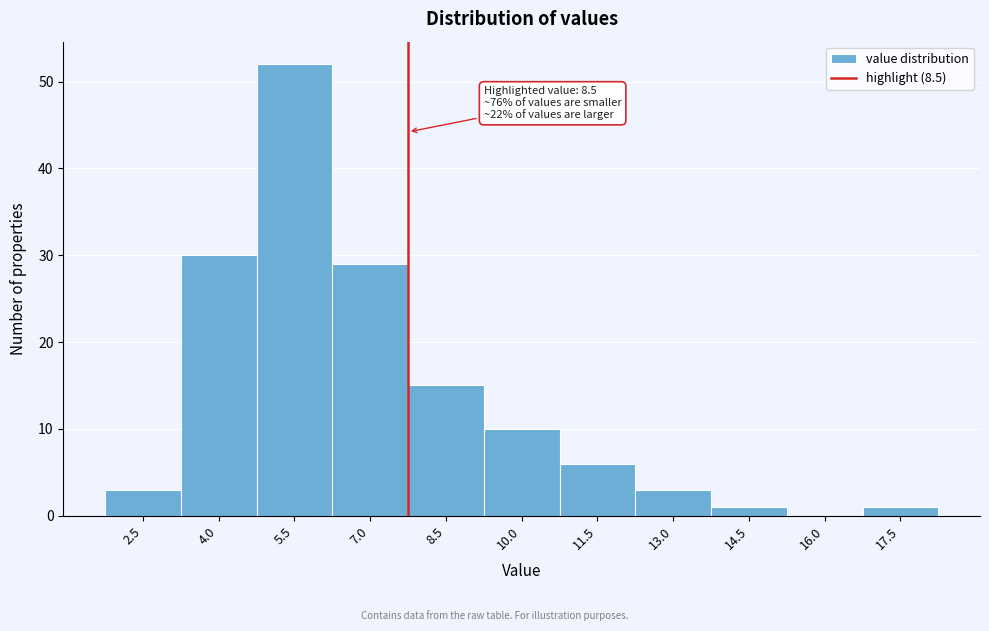

Reading left to right, list all the values displayed in this chart.

2.5=3	4.0=30	5.5=52	7.0=29	8.5=15	10.0=10	11.5=6	13.0=3	14.5=1	16.0=0	17.5=1